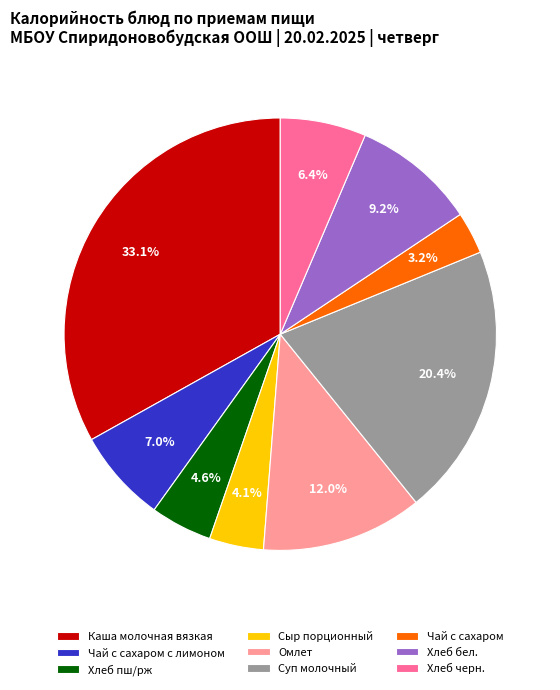

To the nearest percent, what portion does Омлет represent?

12%